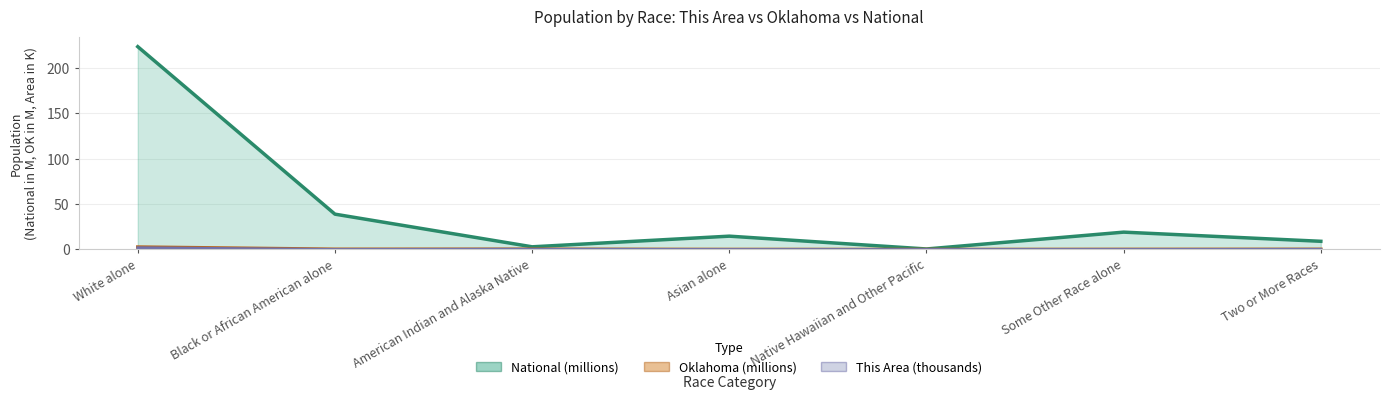

At which label does National reach its peak?

White alone